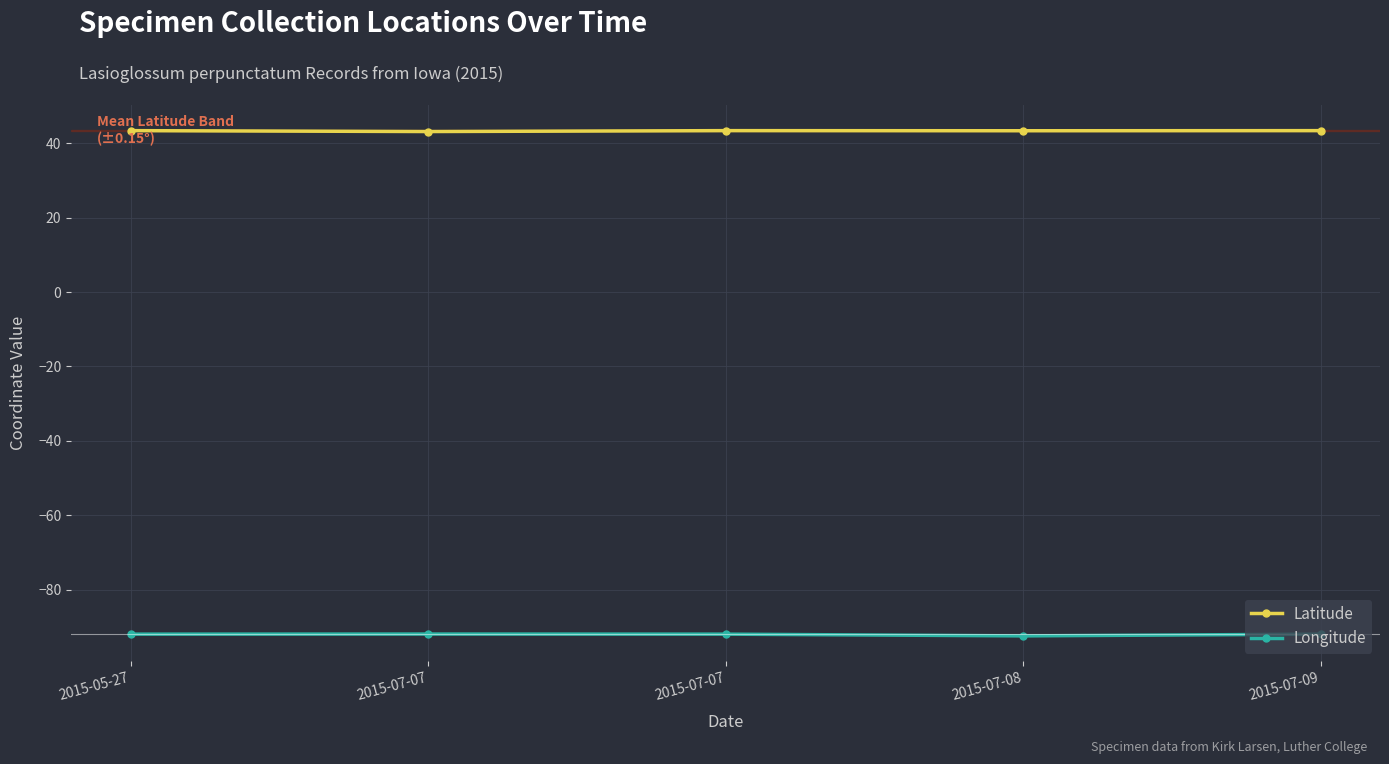

What is the average value of the Longitude series?

-92.1